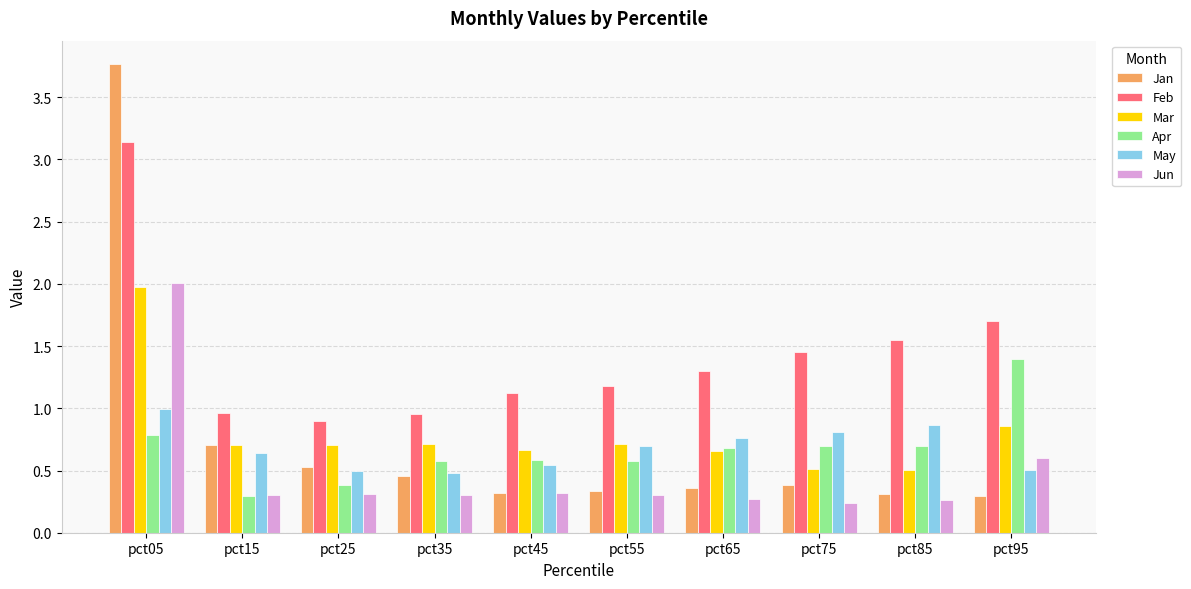

Is it true that Mar equals 2.0 at pct05?

True